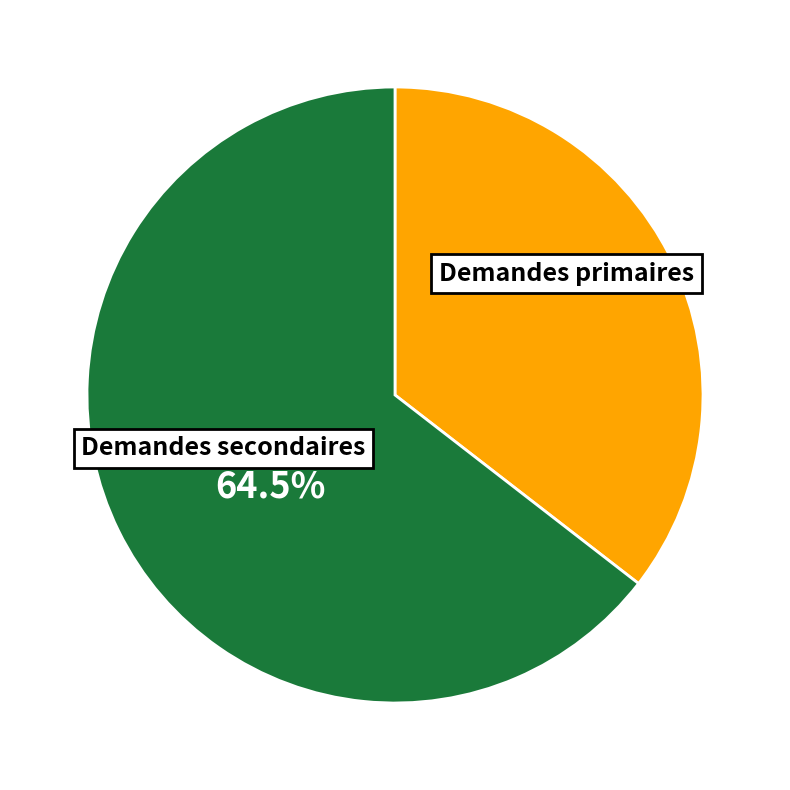

Is there a majority slice in this chart?

Yes